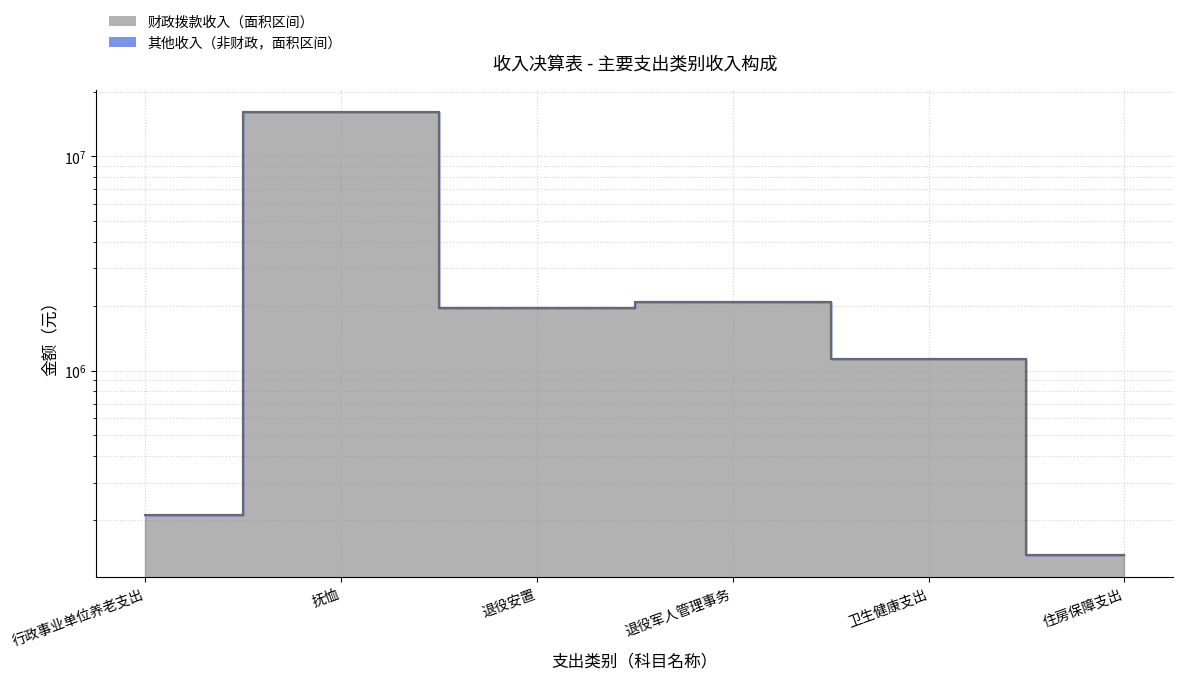

Is it true that 财政拨款收入（线） equals 137934.0 at 住房保障支出?

True